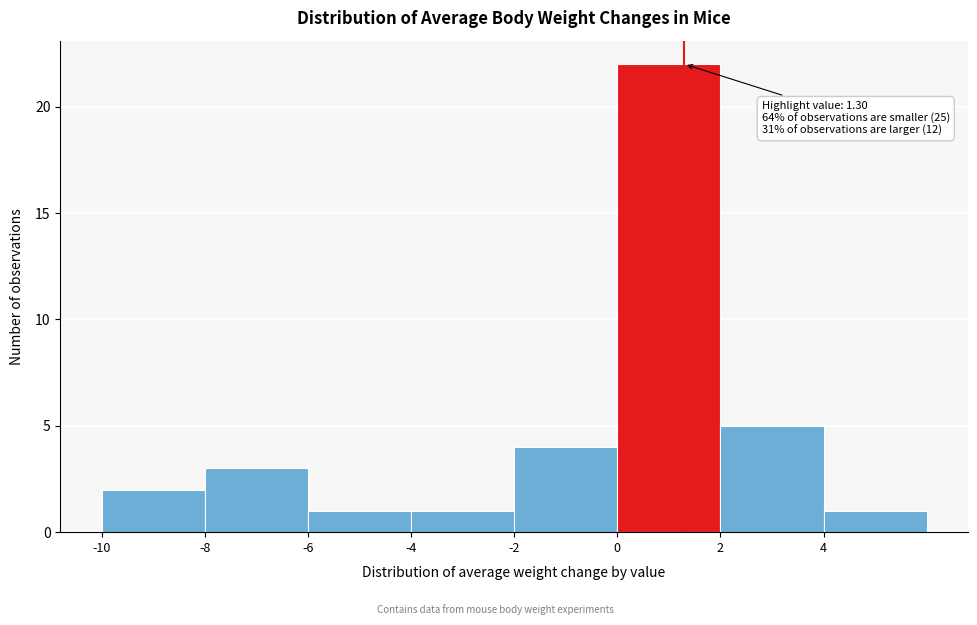

Which range on the x-axis has the tallest bar?

0 to 2